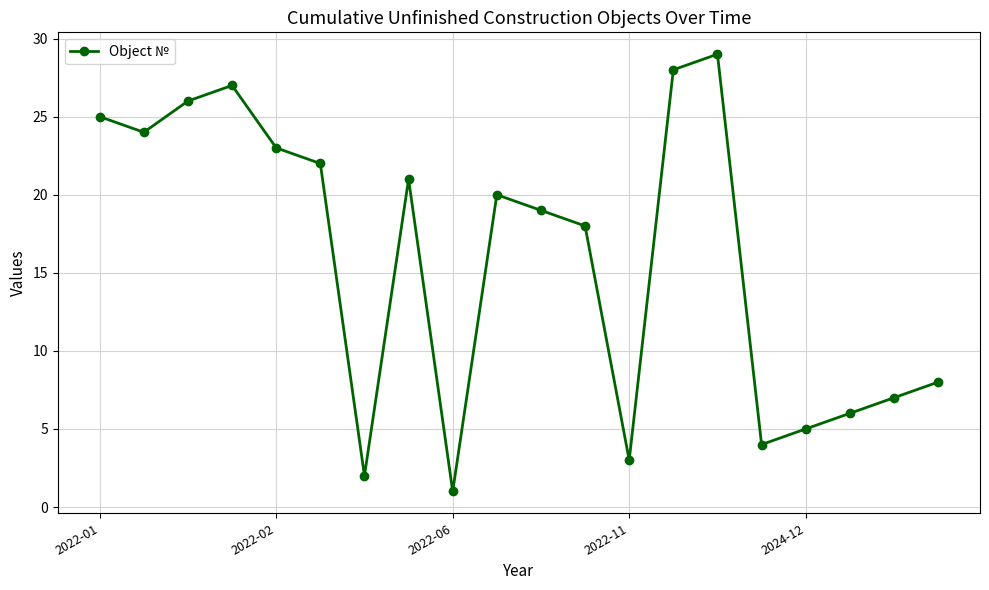

What is the value of the 15th point from the left?

29